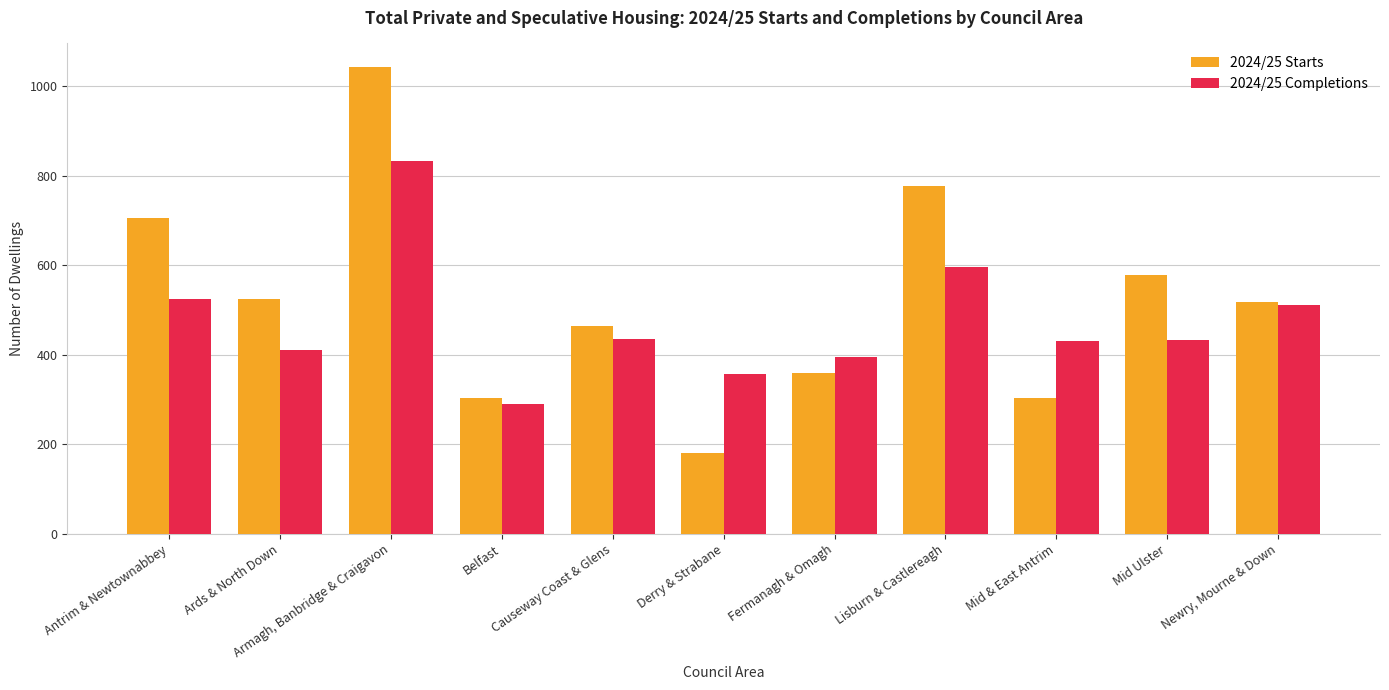

Count the number of categories in the chart.

11